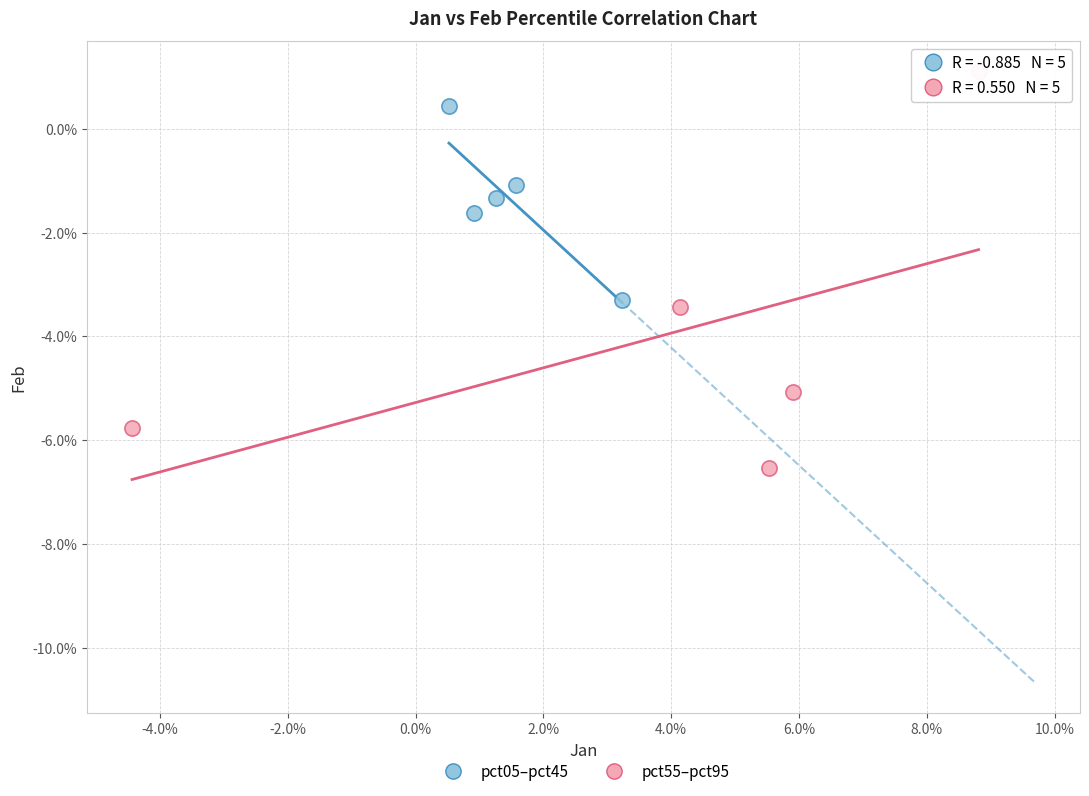

Which series reaches the maximum Y coordinate?

pct55–pct95